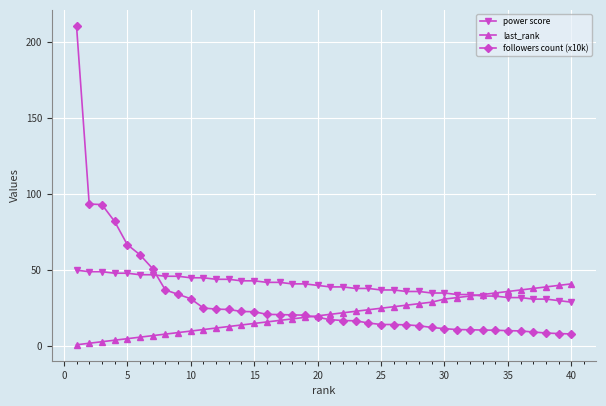

Does the chart display data point markers on the line(s)?

Yes